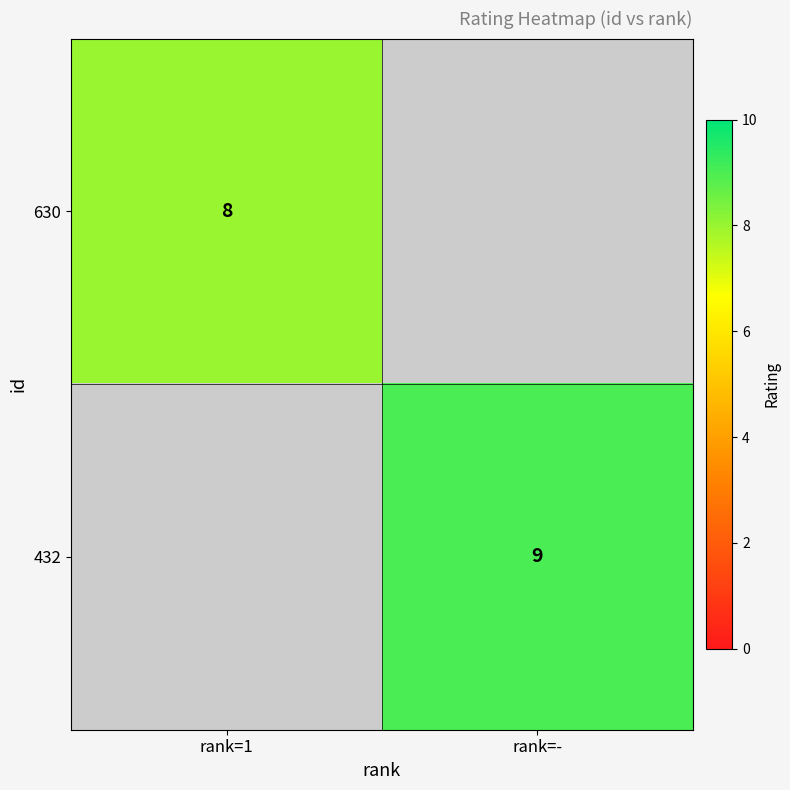

Is it true that 630 equals 13 at rank=1?

False